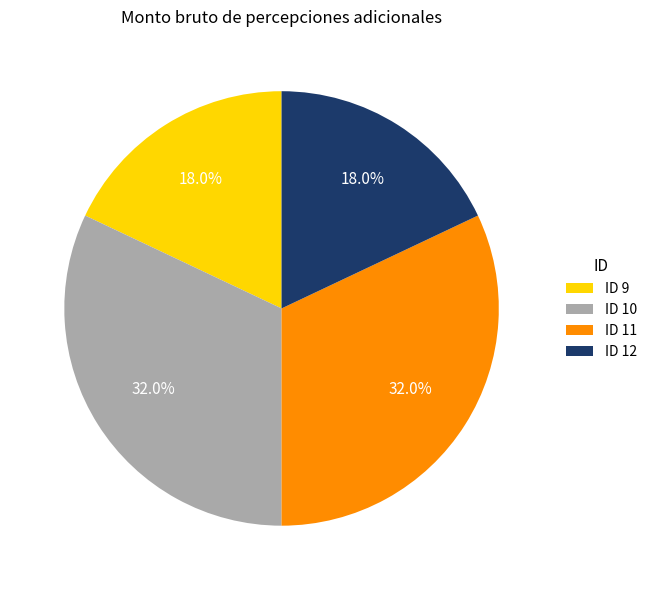

Which has a higher value, ID 9 or ID 10?

ID 10